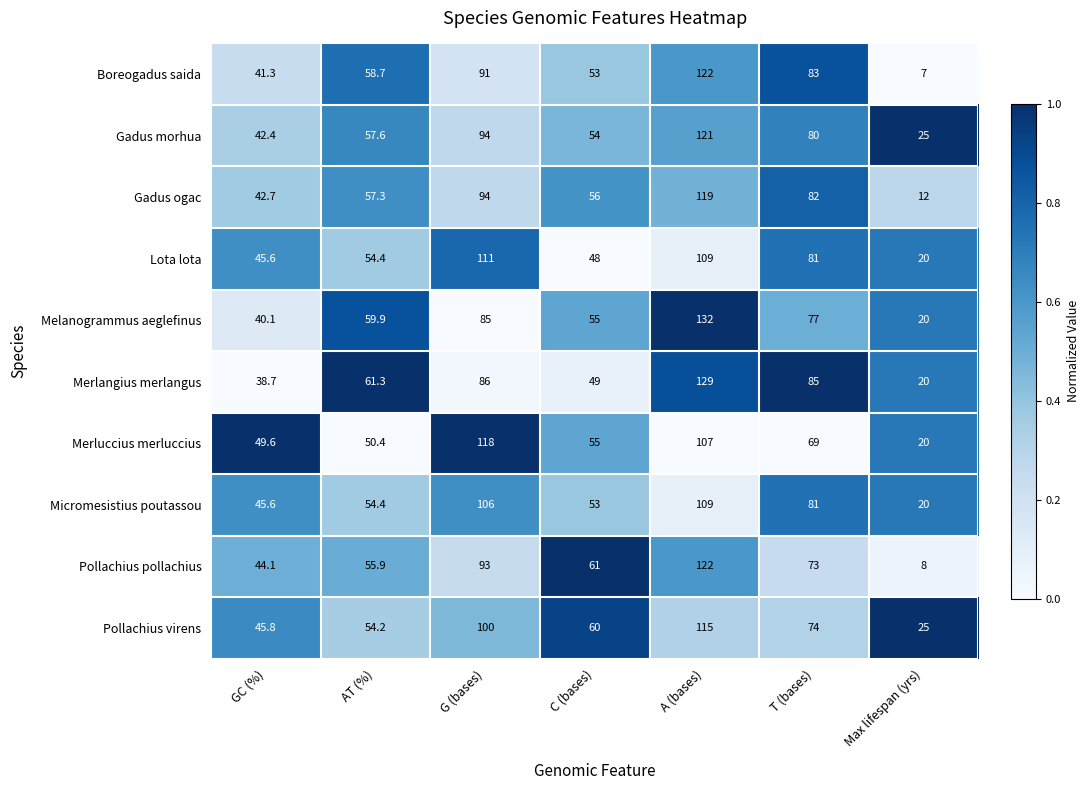

What is the approximate value of Merlangius merlangus at G (bases)?

86.0